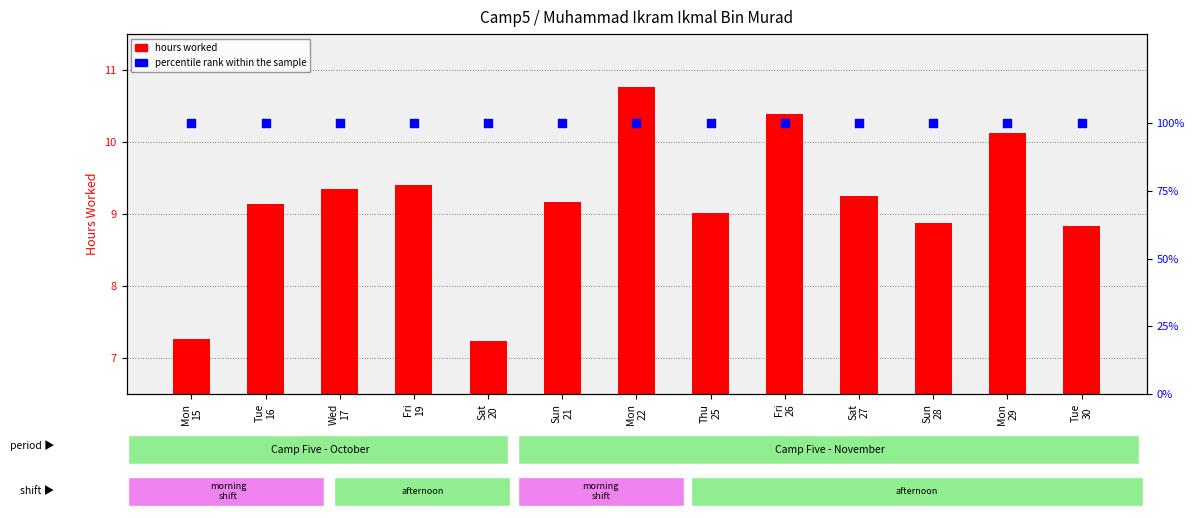

What are all the series names shown in the legend?

hours worked, percentile rank within the sample